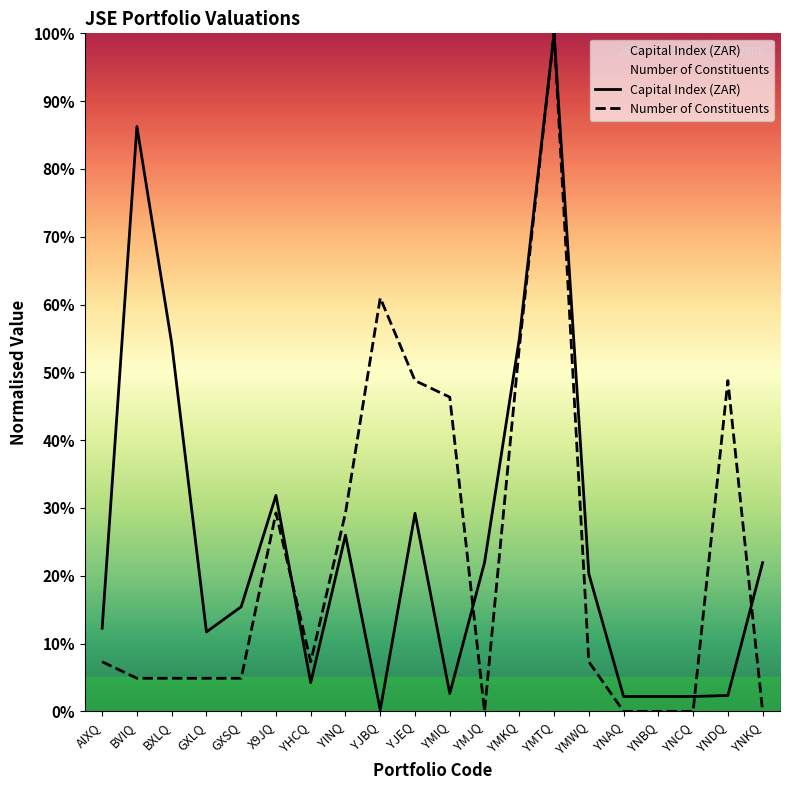

How many distinct data groups are displayed?

2